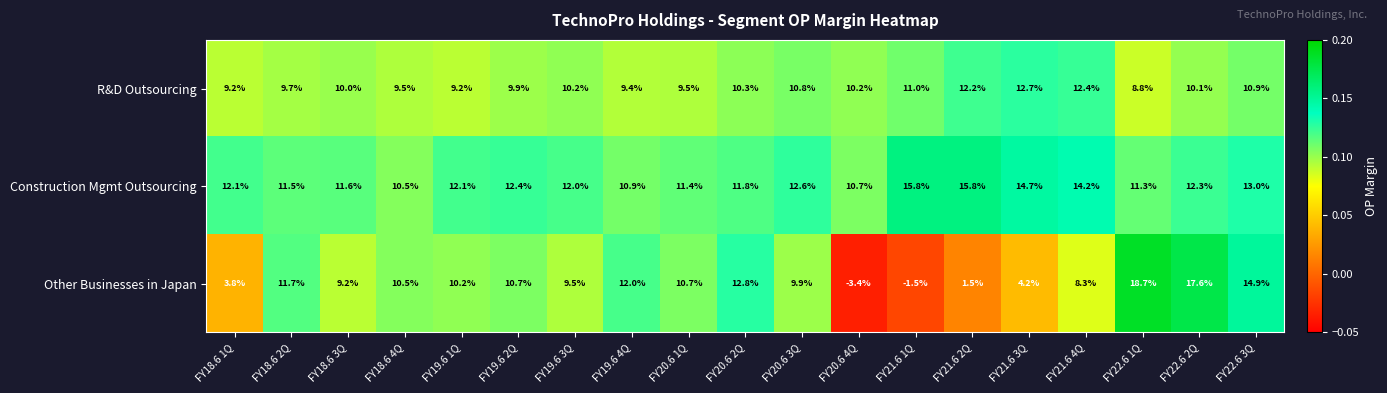

How many distinct data groups are displayed?

3